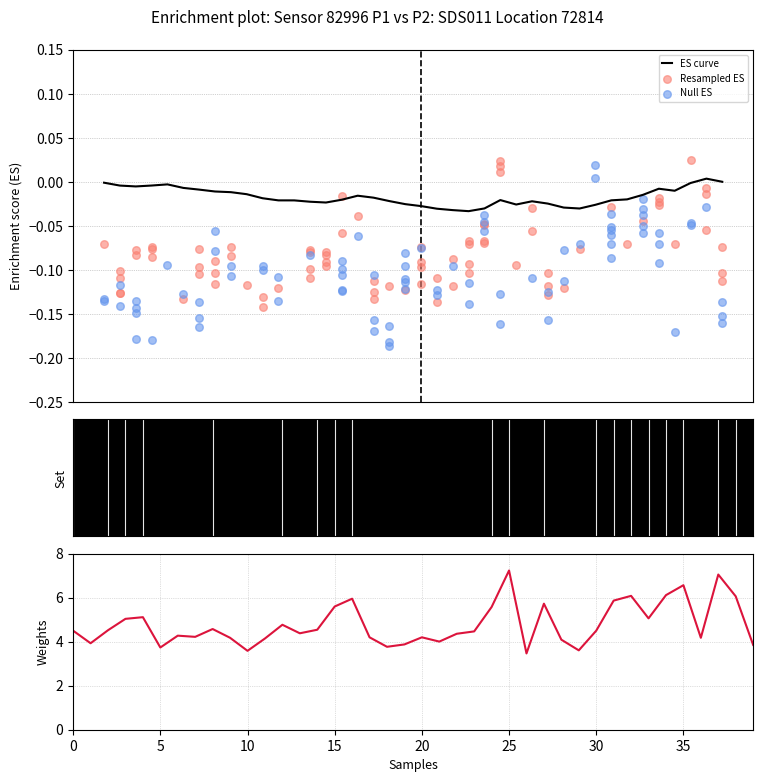

What is the change in value from 20 to 23?

+0.3